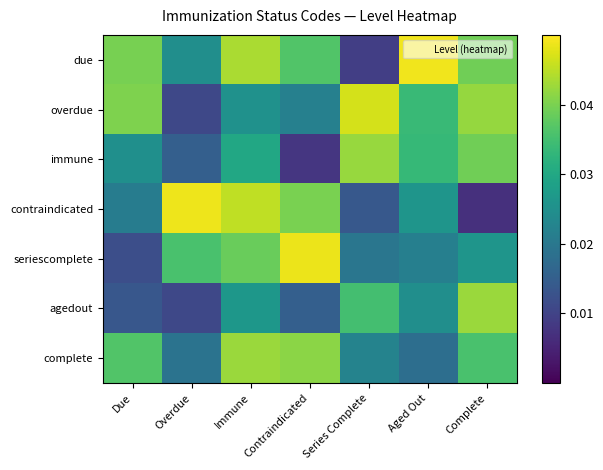

Which series has the largest total across all categories?

due